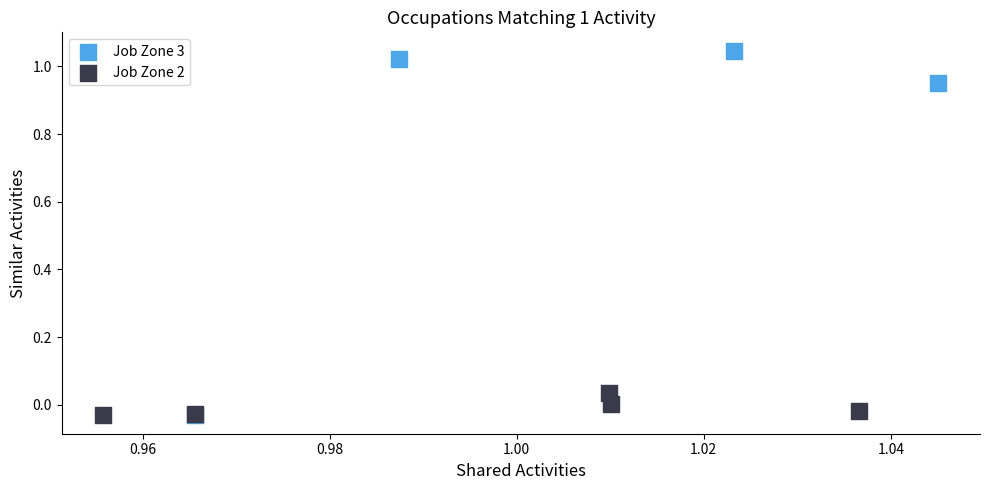

Which series contains the highest Y value?

Job Zone 3